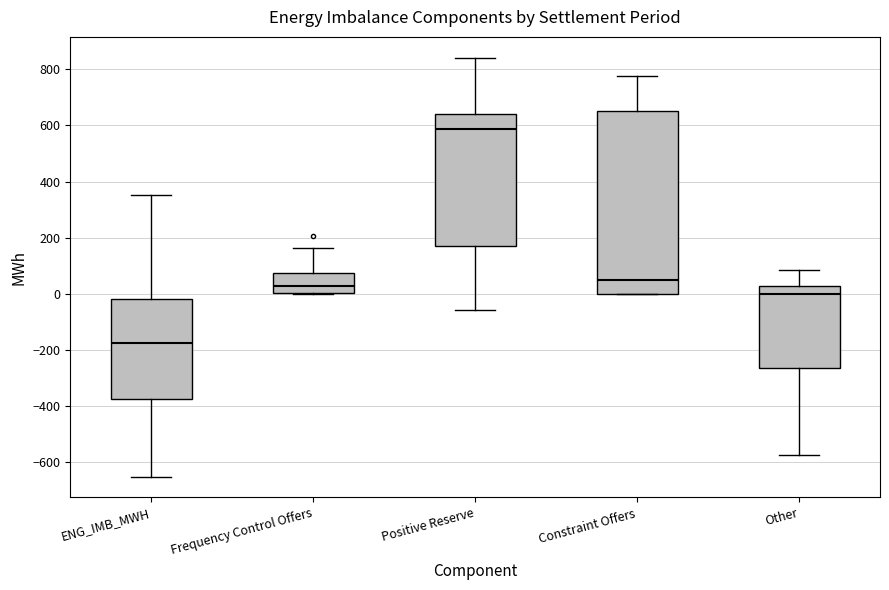

Reading left to right, read every box against the y-axis: the position of its median line, the range the box covers, and the ends of its whiskers. The values are not printed on the chart, so give them approximately, as read against the axis.

ENG_IMB_MWH: median -180, box -380 to -20, whiskers -660 to 360
Frequency Control Offers: median 20, box 0 to 80, whiskers 0 to 160
Positive Reserve: median 580, box 160 to 640, whiskers -60 to 840
Constraint Offers: median 60, box 0 to 660, whiskers 0 to 780
Other: median 0, box -260 to 20, whiskers -580 to 80